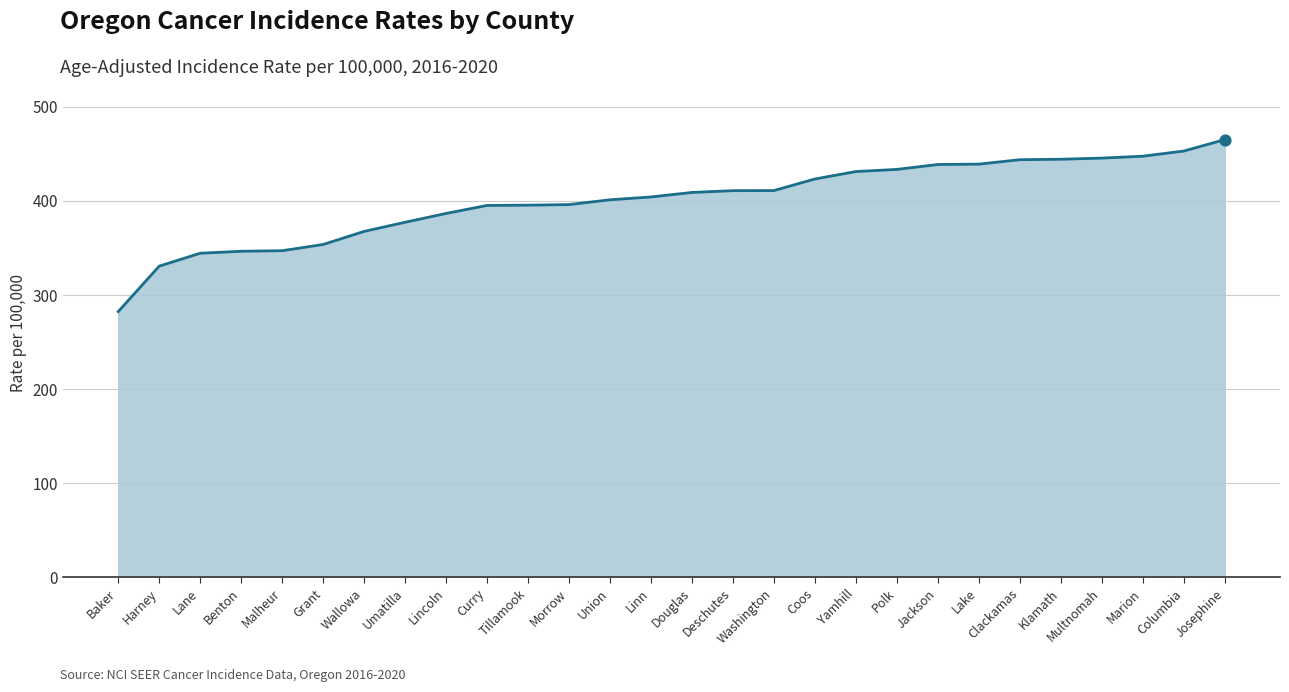

What is the ratio of the value at Marion to the value at Harney?

1.4